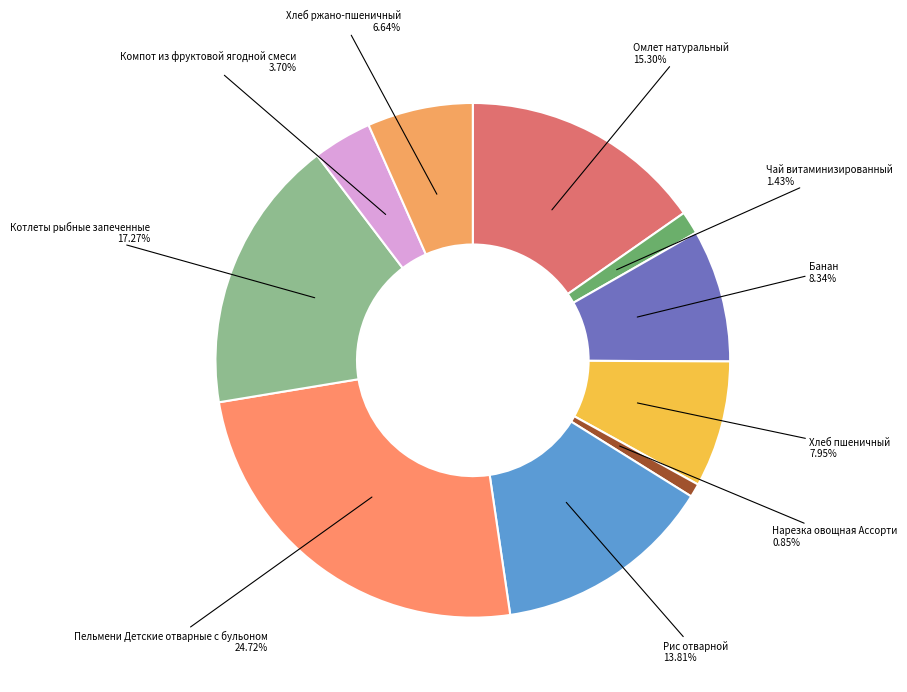

Is there a majority slice in this chart?

No